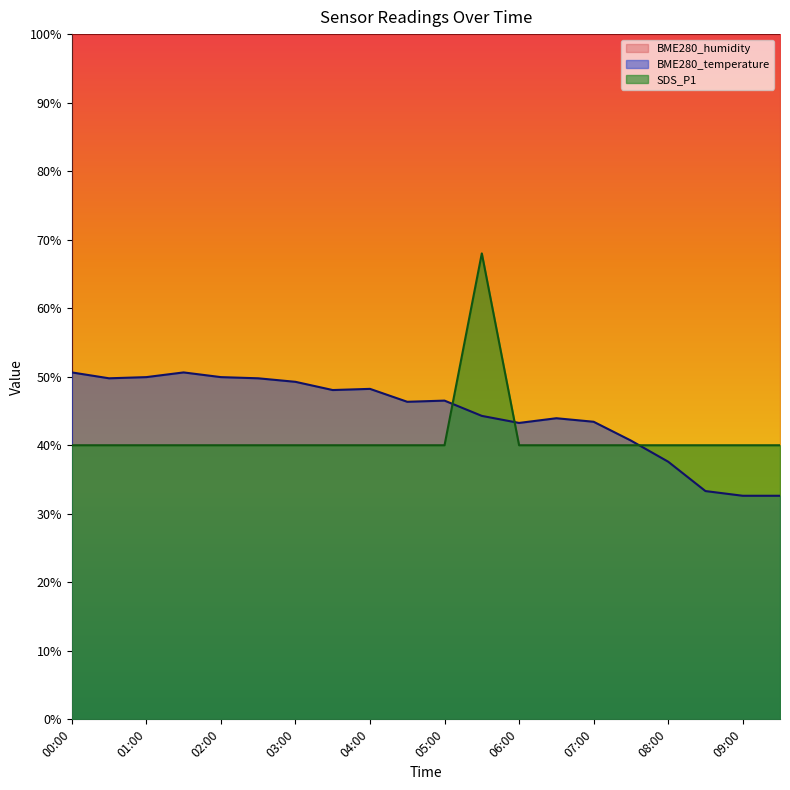

What is the label of the 15th point from the left?

07:00